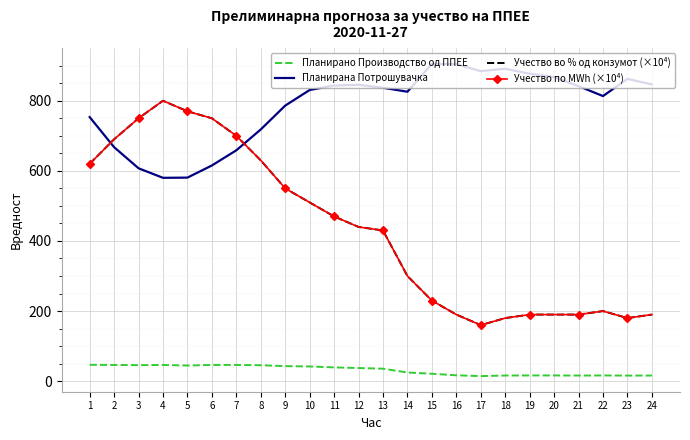

Where is Учество по MWh (×10⁴) nearest to the value 480?

11